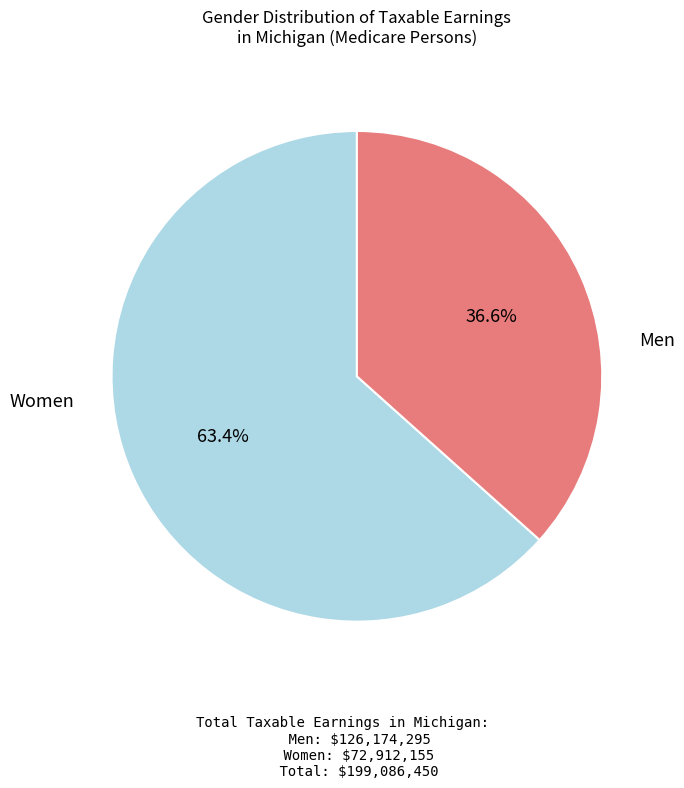

Does any single category account for the majority?

Yes